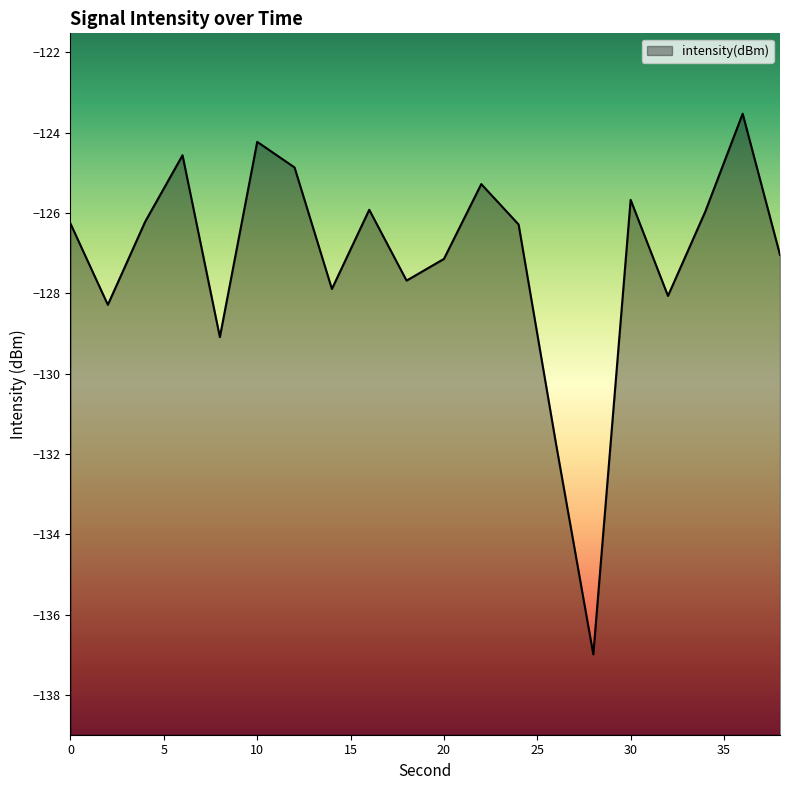

Between 2 and 14, which is larger?

14